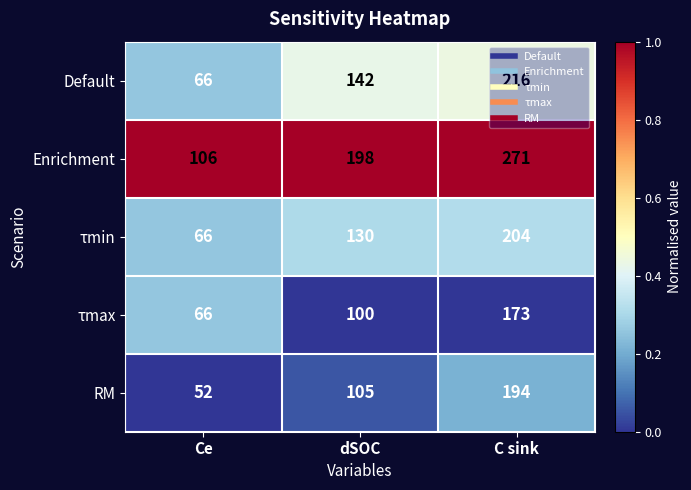

Count the τmax values in the range 66 to 173.

3